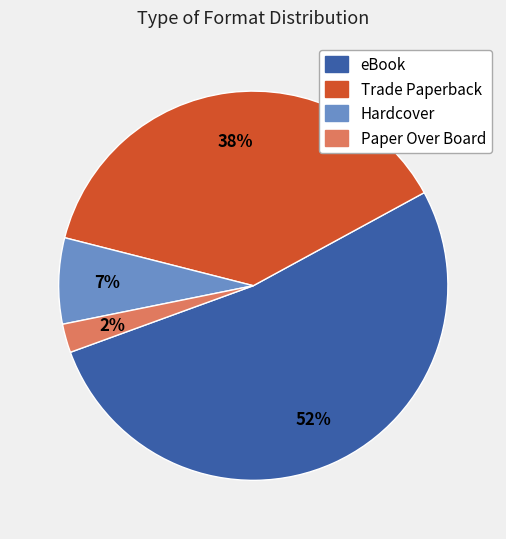

To the nearest percent, what is the difference between the eBook and Hardcover slice percentages?

45%